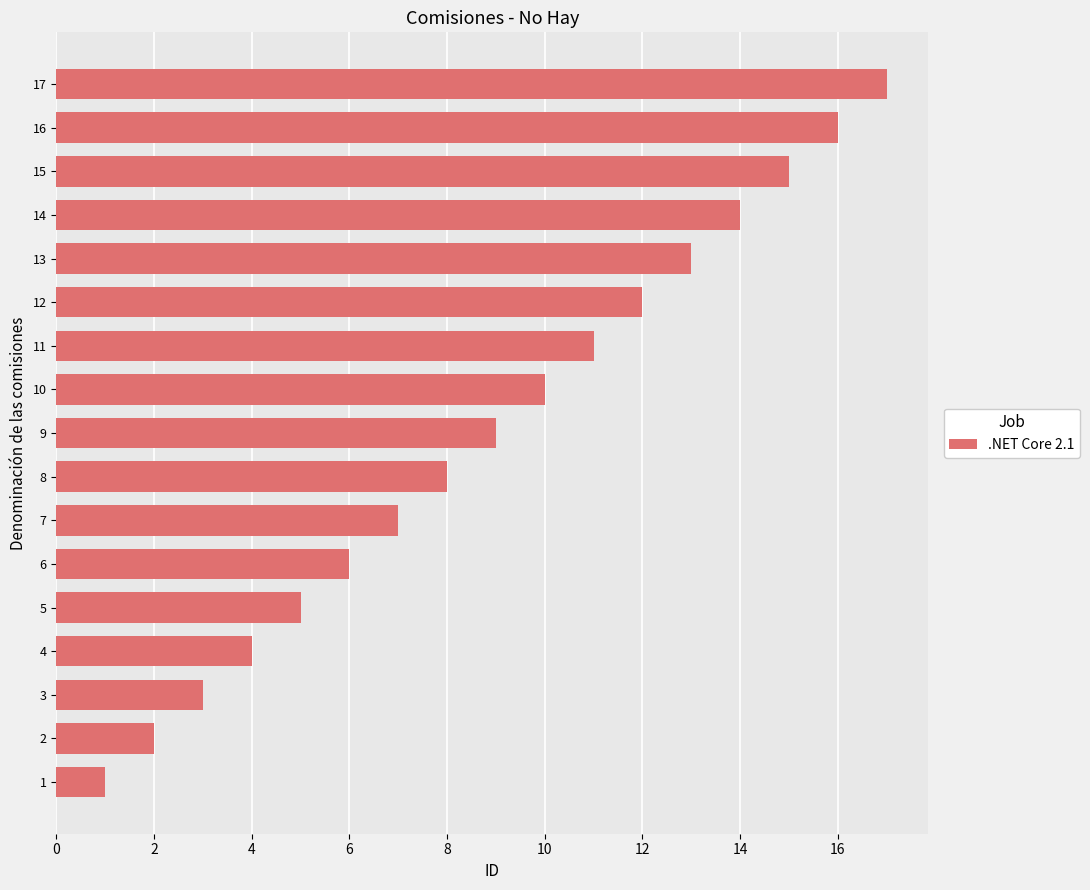

What is the change in value from 10 to 14?

+4